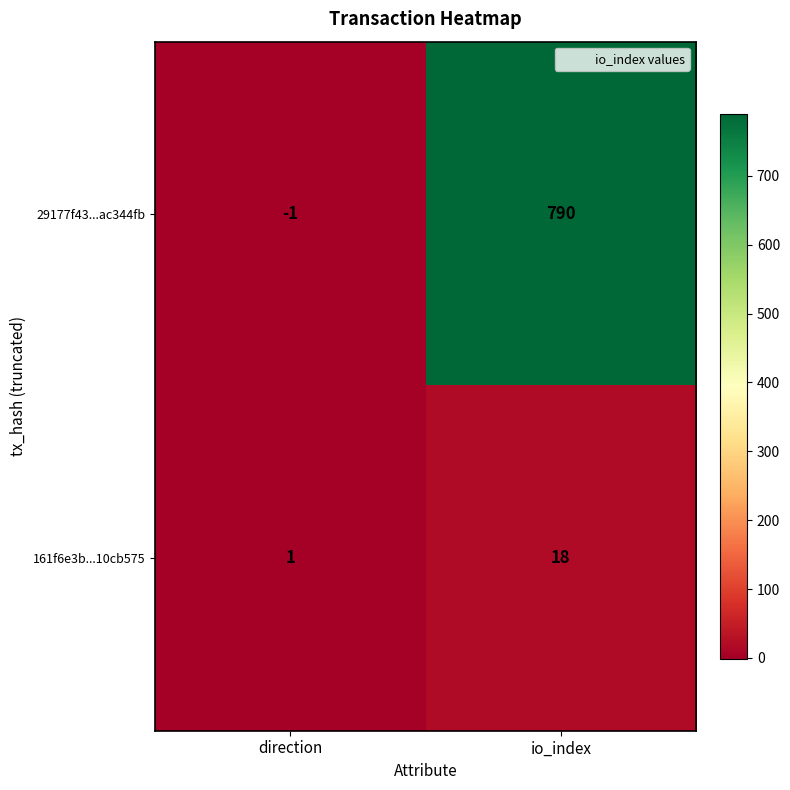

Reading right to left, list all the values displayed in this chart.

29177f43...ac344fb: 790	-1
161f6e3b...10cb575: 18	1